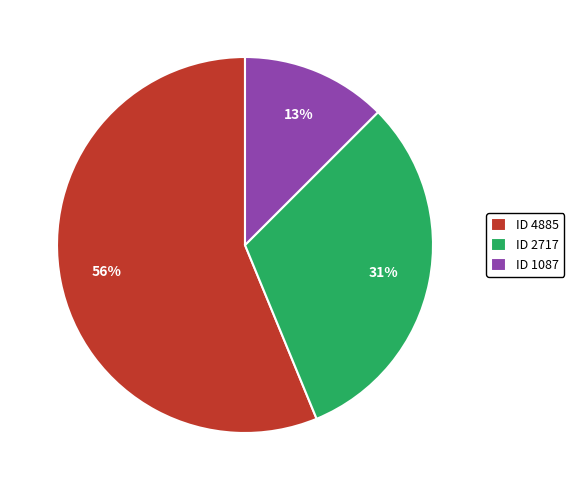

Between ID 4885 and ID 1087, which is larger?

ID 4885